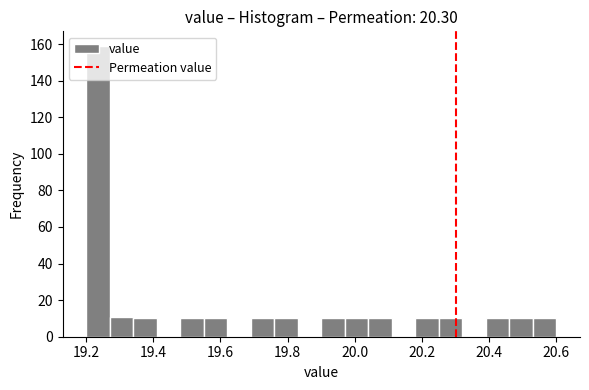

Around what value on the x-axis is the tallest bar? Give the approximate position of its centre, as read against the axis.

19.24